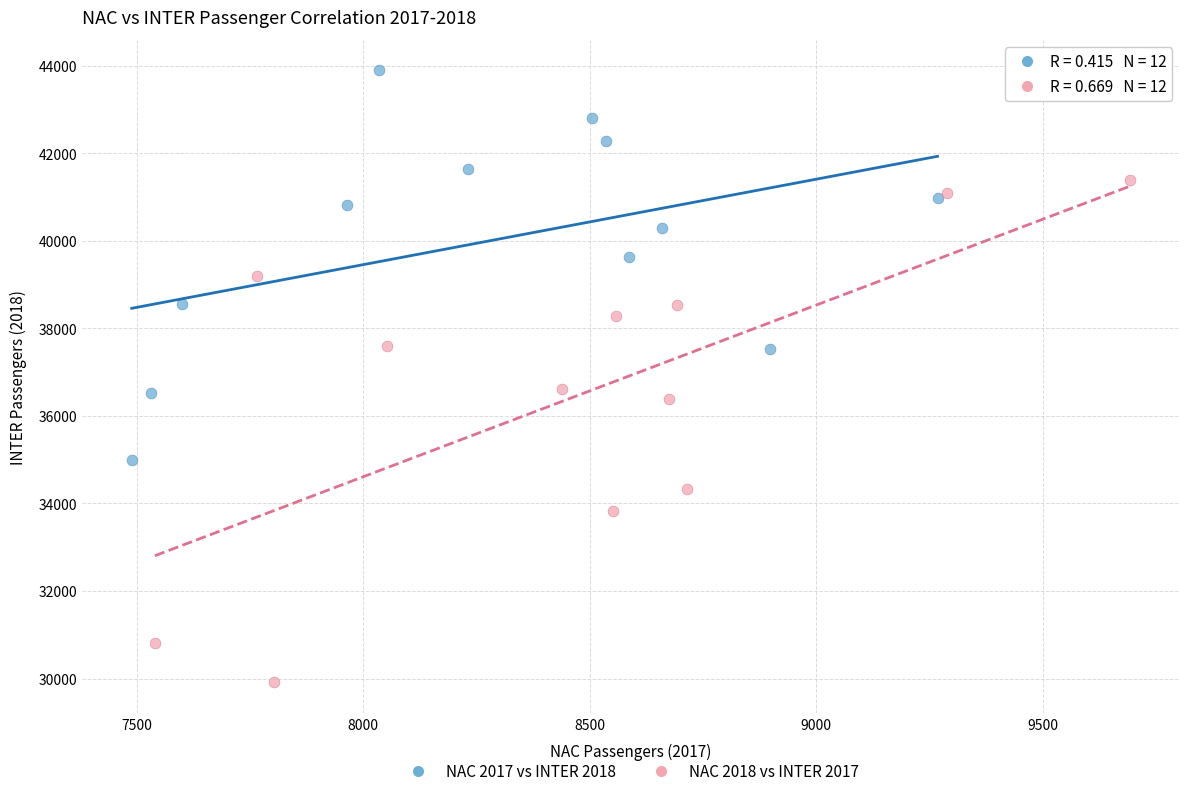

What are all the series names shown in the legend?

NAC 2017 vs INTER 2018, NAC 2018 vs INTER 2017